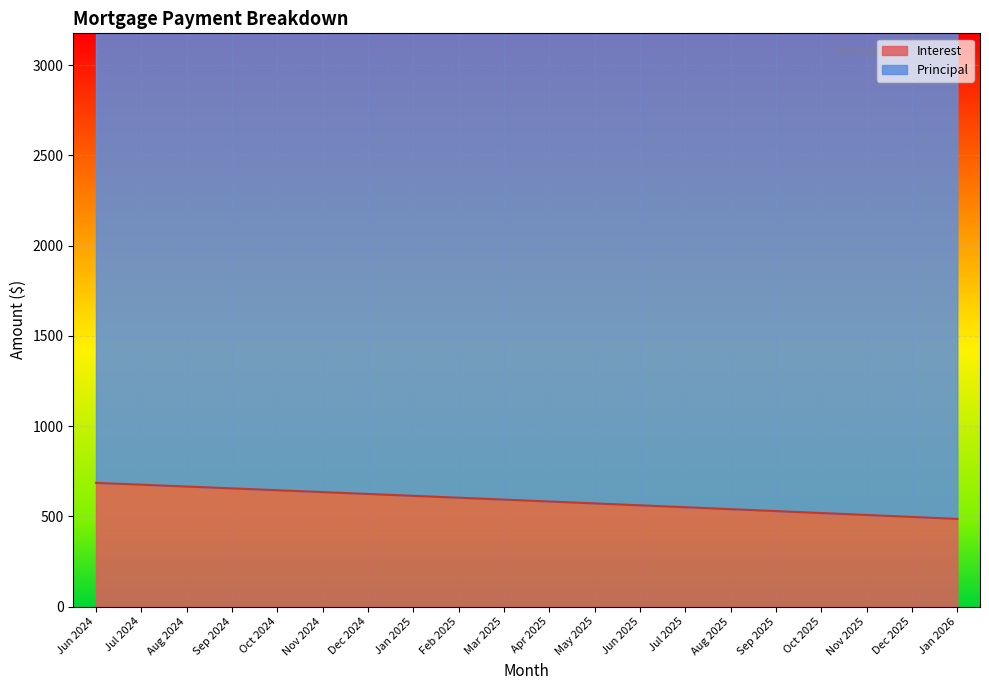

Between Sep 2025 and Mar 2025, which is larger?

Mar 2025